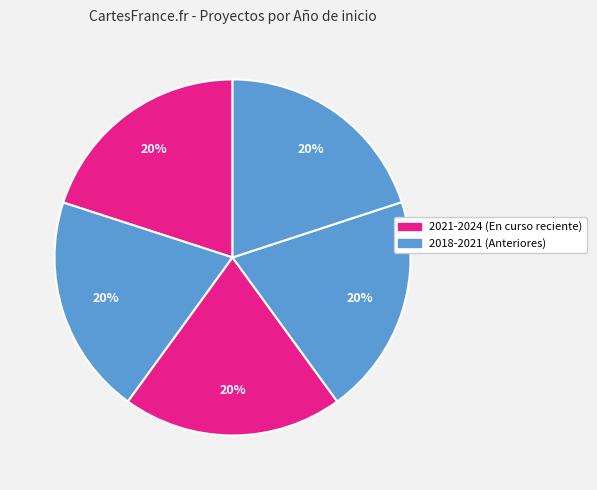

Count the number of slices in the pie.

5